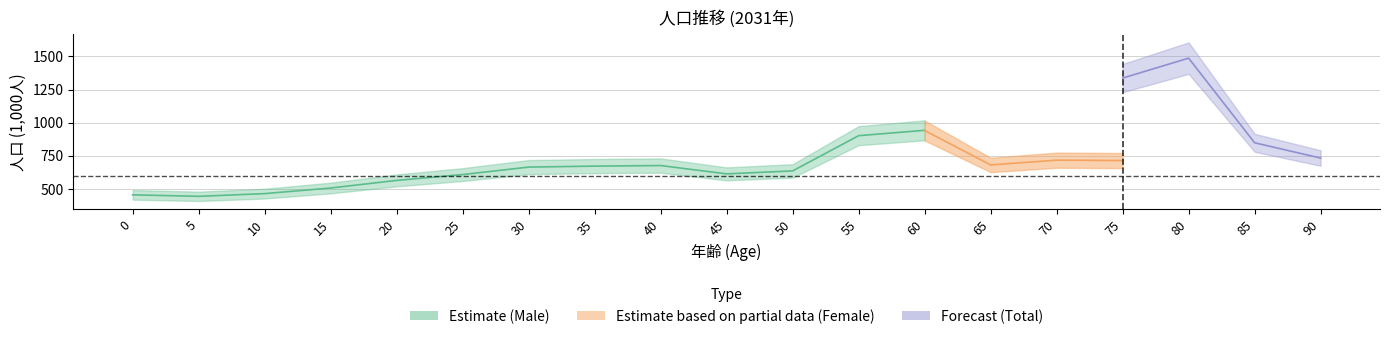

True or false: 総数_male and 総数_total intersect in this chart.

False